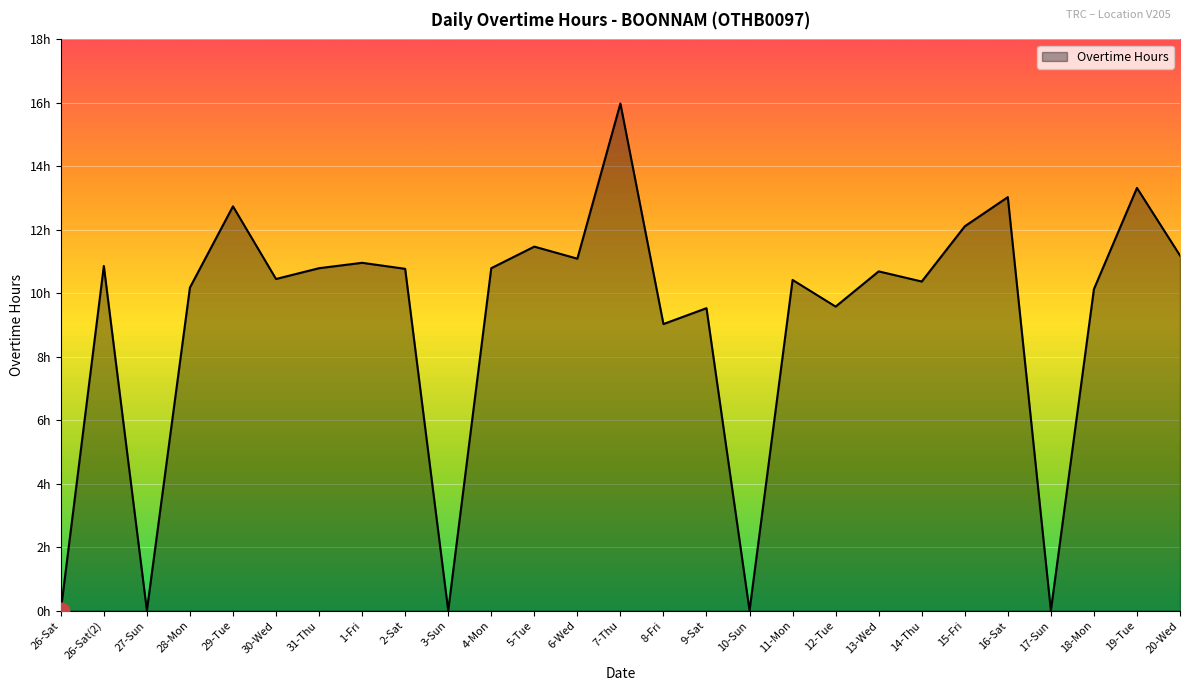

Is this an area chart (filled region under the line)?

Yes